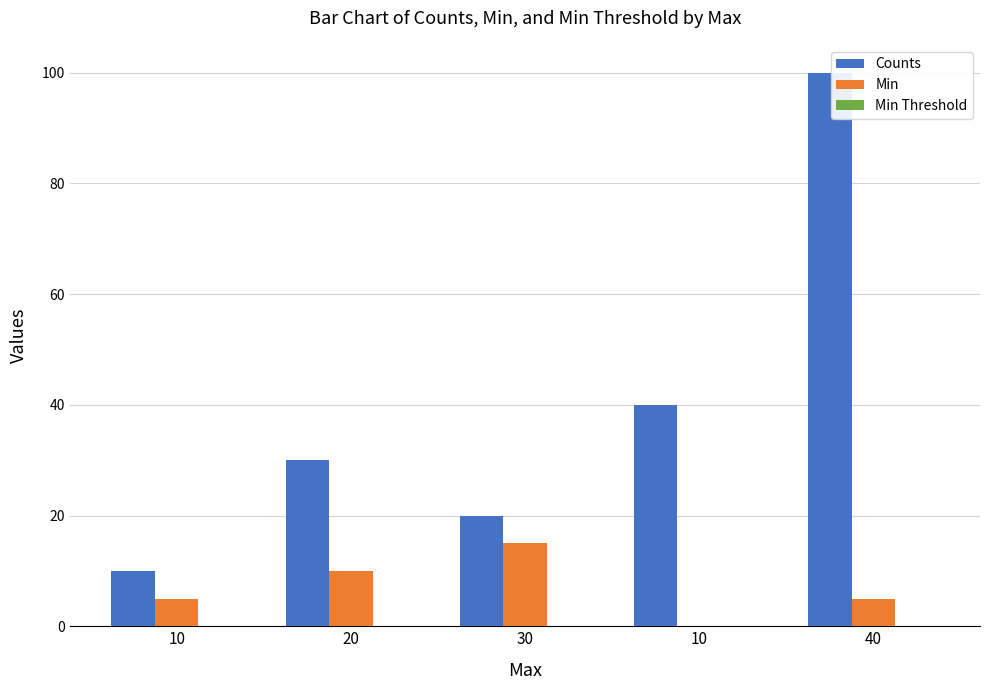

At which category does the chart reach its peak across all series?

40